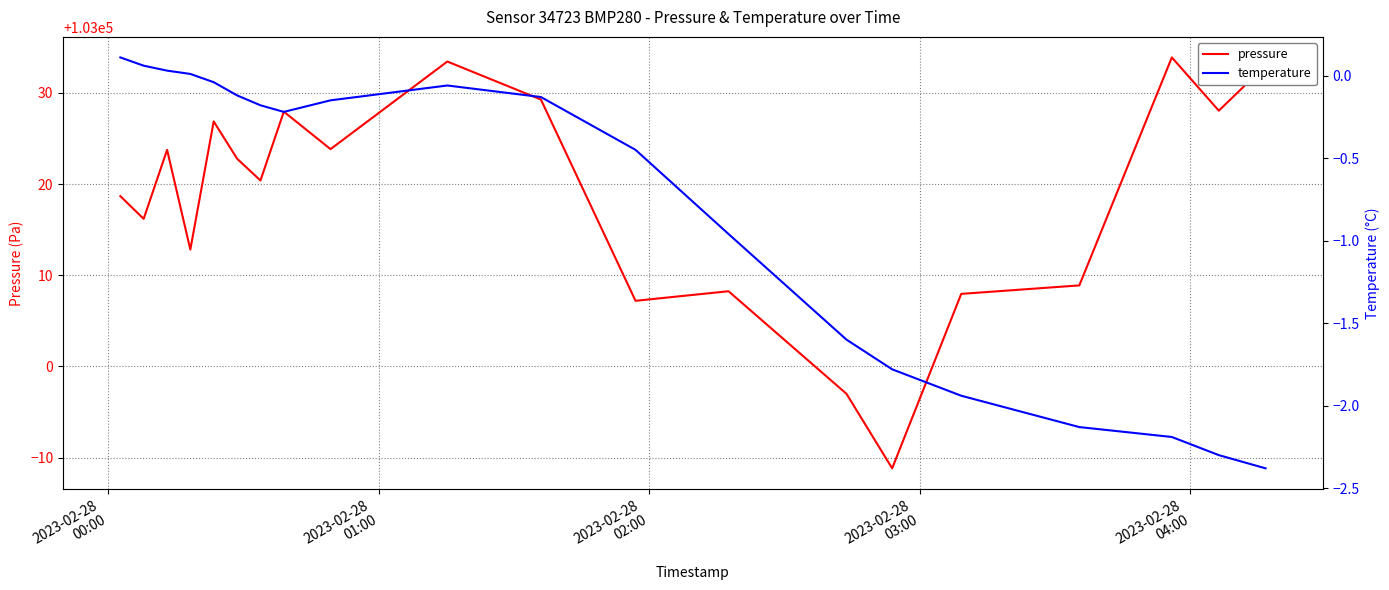

True or false: temperature and pressure intersect in this chart.

False